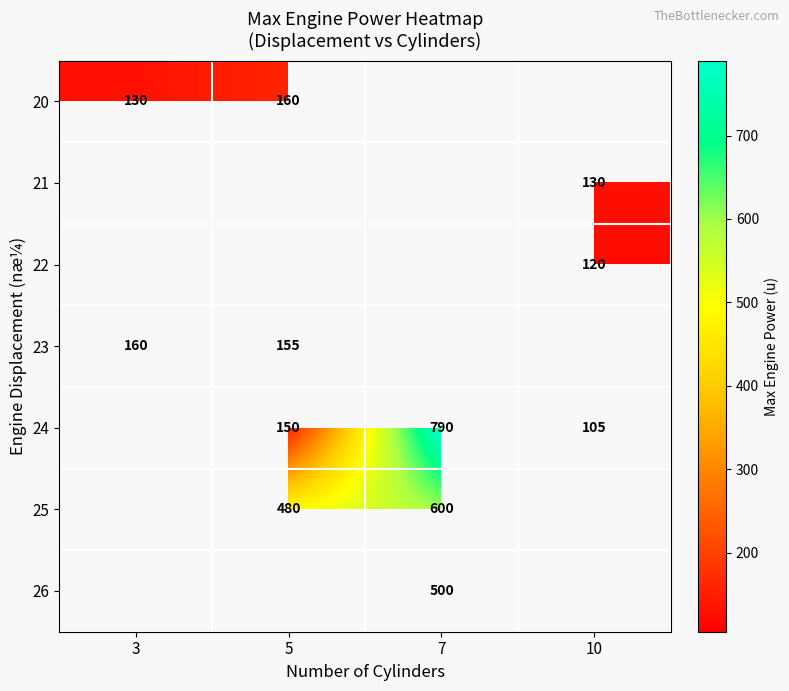

The value of 25 at 5 is 480. True or false?

True